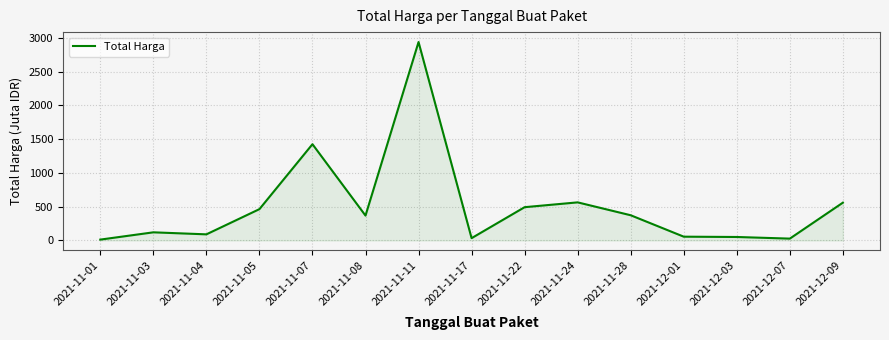

What is the difference between the maximum and second lowest values?

2911.6